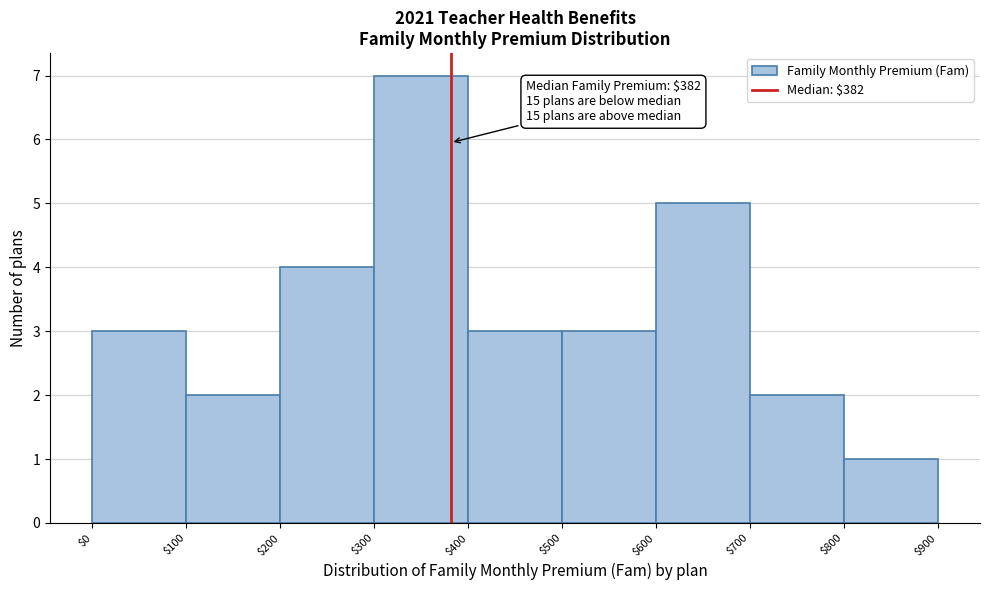

Over which range of the x-axis is the bar tallest?

$300 to $400